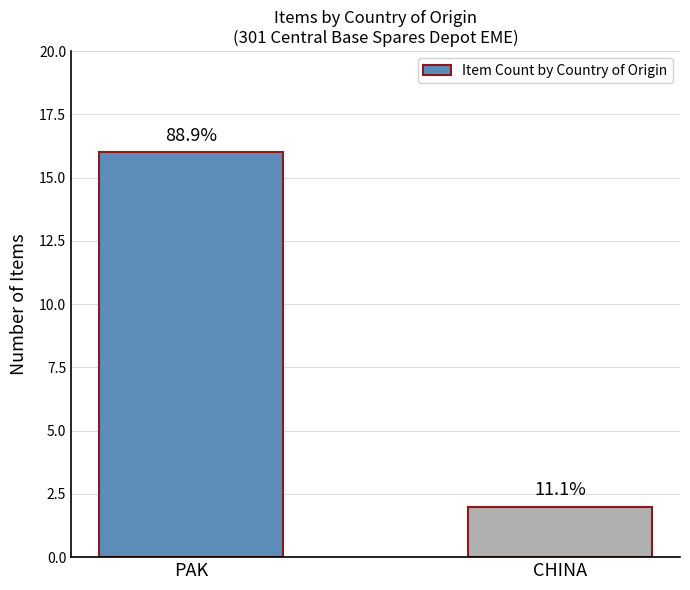

How many bars are there in total?

2